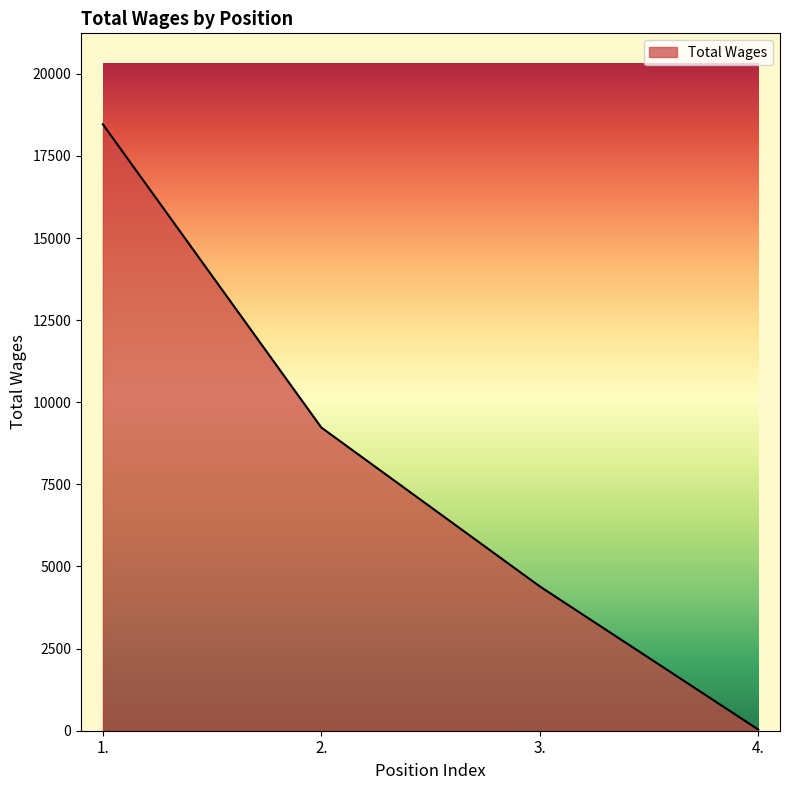

Is it true that the value at 1. is 31060?

False